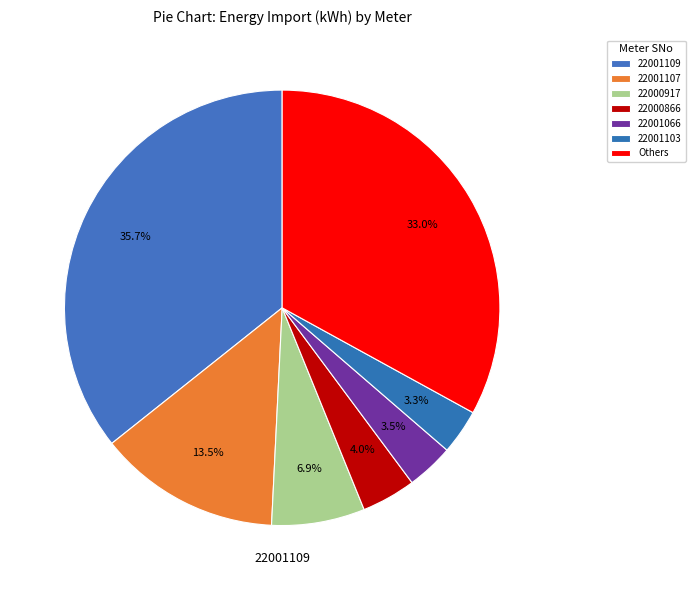

Is it true that 22001103 is 14% of the pie?

False